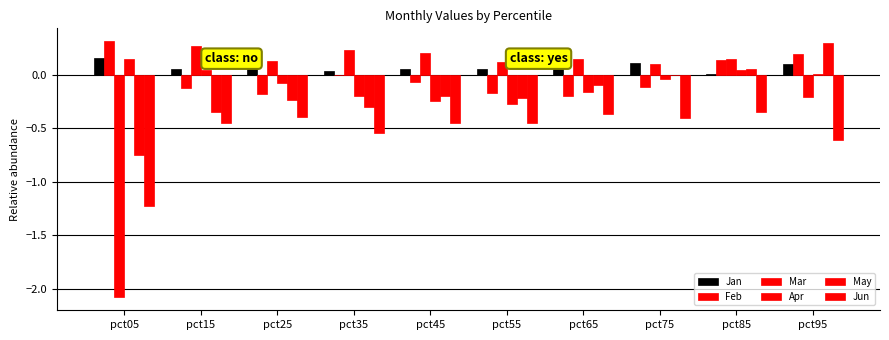

Reading left to right, extract all data points from this chart.

Jan: pct05=0.2	pct15=0.1	pct25=0.1	pct35=0.0	pct45=0.1	pct55=0.1	pct65=0.1	pct75=0.1	pct85=0.0	pct95=0.1
Feb: pct05=0.3	pct15=-0.1	pct25=-0.2	pct35=-0.0	pct45=-0.1	pct55=-0.2	pct65=-0.2	pct75=-0.1	pct85=0.1	pct95=0.2
Mar: pct05=-2.1	pct15=0.3	pct25=0.1	pct35=0.2	pct45=0.2	pct55=0.1	pct65=0.1	pct75=0.1	pct85=0.2	pct95=-0.2
Apr: pct05=0.1	pct15=0.0	pct25=-0.1	pct35=-0.2	pct45=-0.2	pct55=-0.3	pct65=-0.2	pct75=-0.0	pct85=0.0	pct95=0.0
May: pct05=-0.8	pct15=-0.4	pct25=-0.2	pct35=-0.3	pct45=-0.2	pct55=-0.2	pct65=-0.1	pct75=-0.0	pct85=0.1	pct95=0.3
Jun: pct05=-1.2	pct15=-0.5	pct25=-0.4	pct35=-0.5	pct45=-0.5	pct55=-0.5	pct65=-0.4	pct75=-0.4	pct85=-0.4	pct95=-0.6